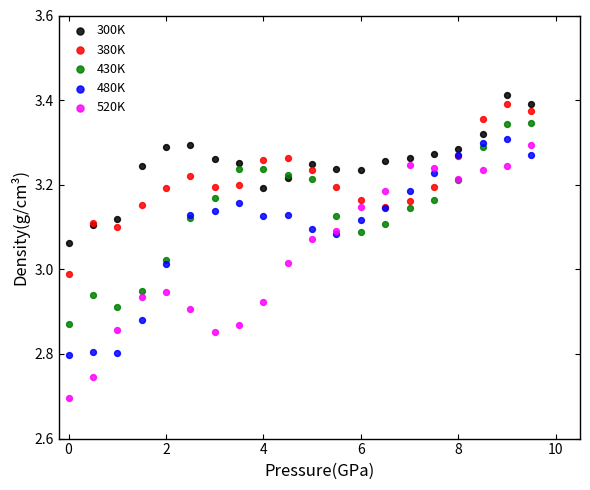

Which series has the widest spread of Y values?

520K